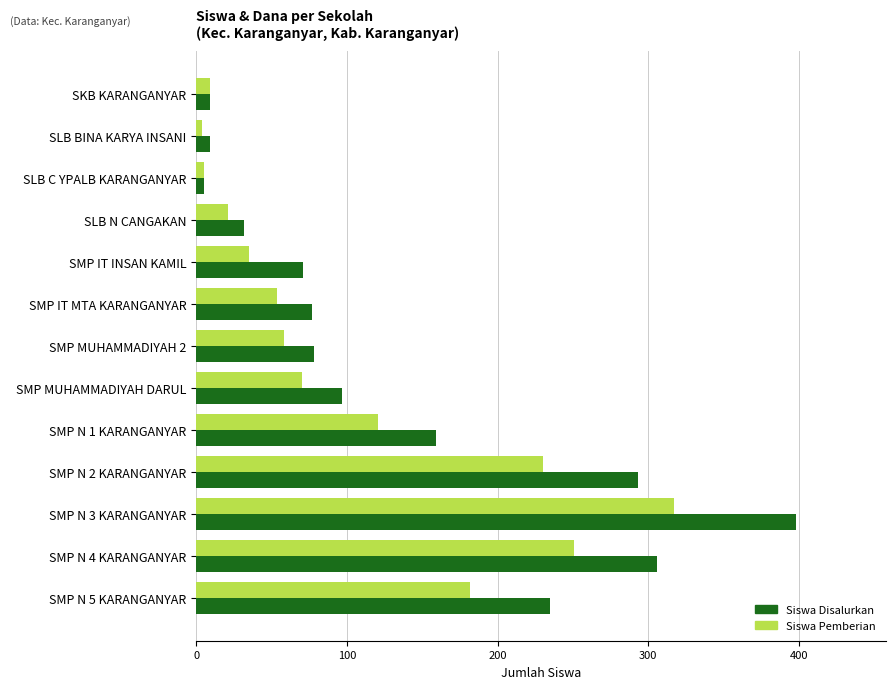

Rank the series by their maximum value, from lowest to highest.

Siswa Pemberian, Siswa Disalurkan